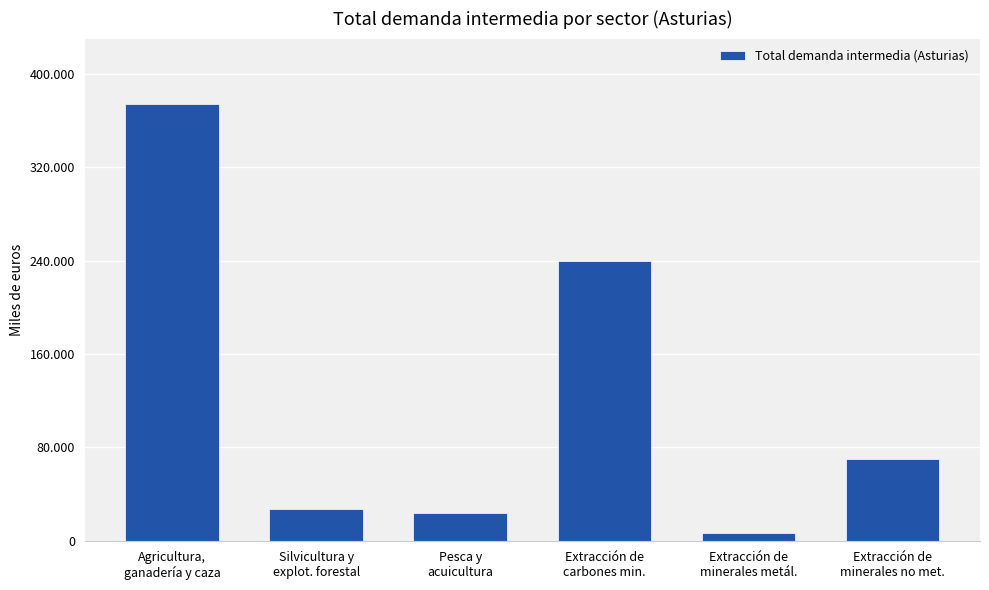

Reading left to right, extract all data points from this chart.

Agricultura,
ganadería y caza=373974	Silvicultura y
explot. forestal=27437	Pesca y
acuicultura=23579	Extracción de
carbones min.=239231	Extracción de
minerales metál.=6643	Extracción de
minerales no met.=70094